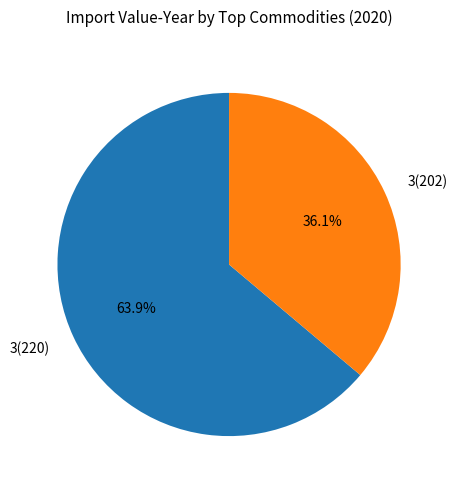

What percentage is the 3(202) slice, to the nearest percent?

36%